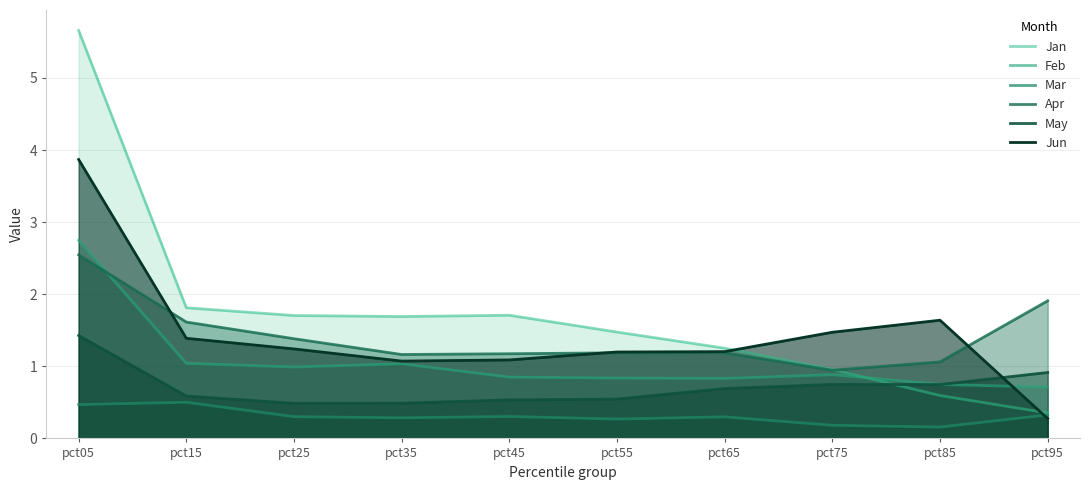

What is the smallest value displayed?

0.2